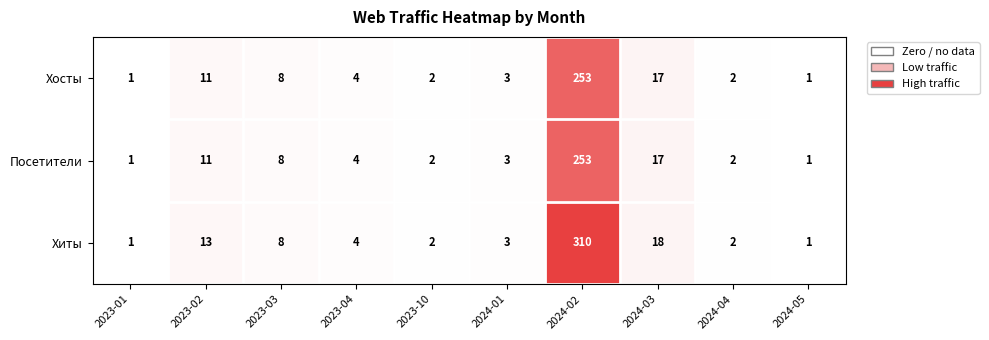

Reading left to right, list all the values displayed in this chart.

Хосты: 1	11	8	4	2	3	253	17	2	1
Посетители: 1	11	8	4	2	3	253	17	2	1
Хиты: 1	13	8	4	2	3	310	18	2	1